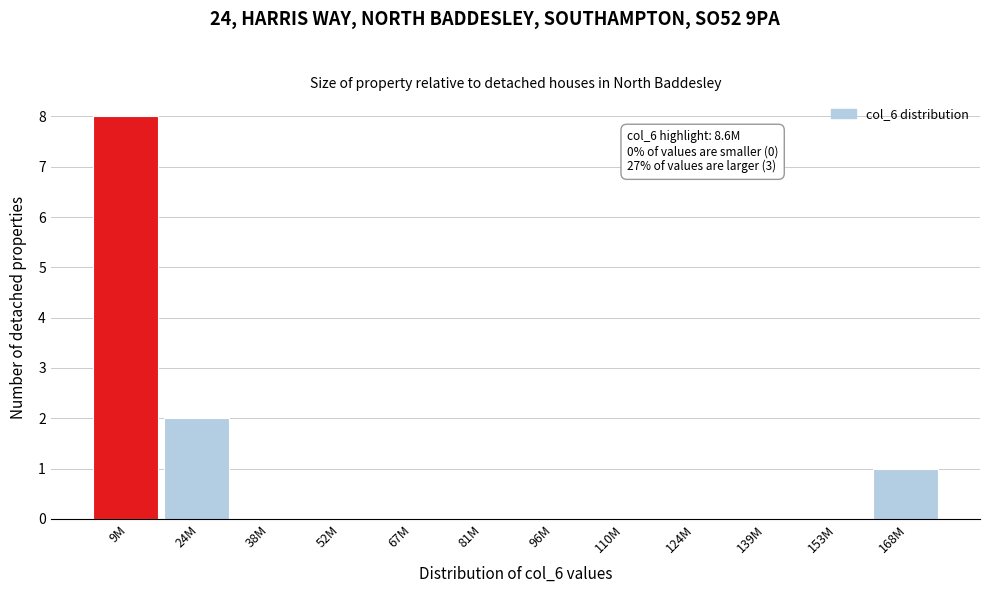

Reading left to right, transcribe all the data shown in this chart.

9M=8	24M=2	38M=0	52M=0	67M=0	81M=0	96M=0	110M=0	124M=0	139M=0	153M=0	168M=1